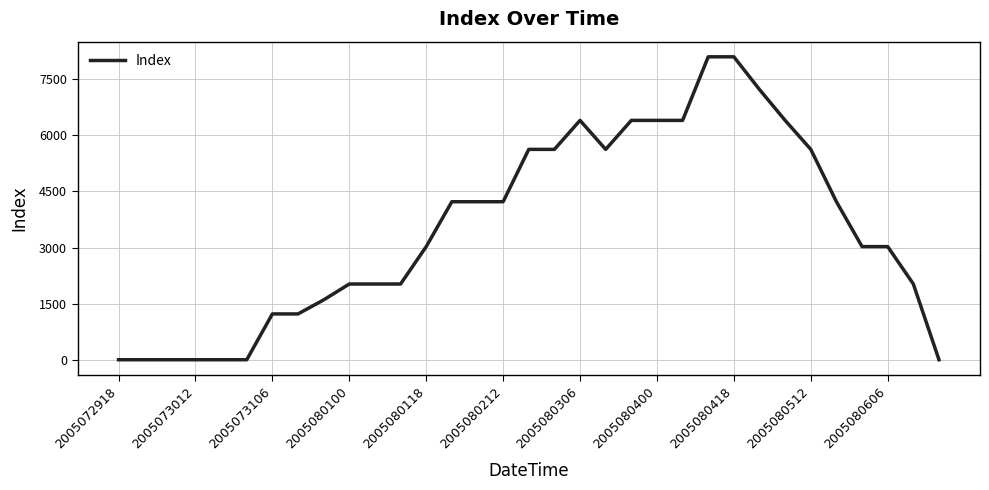

What is the difference between the maximum and minimum values?

8100